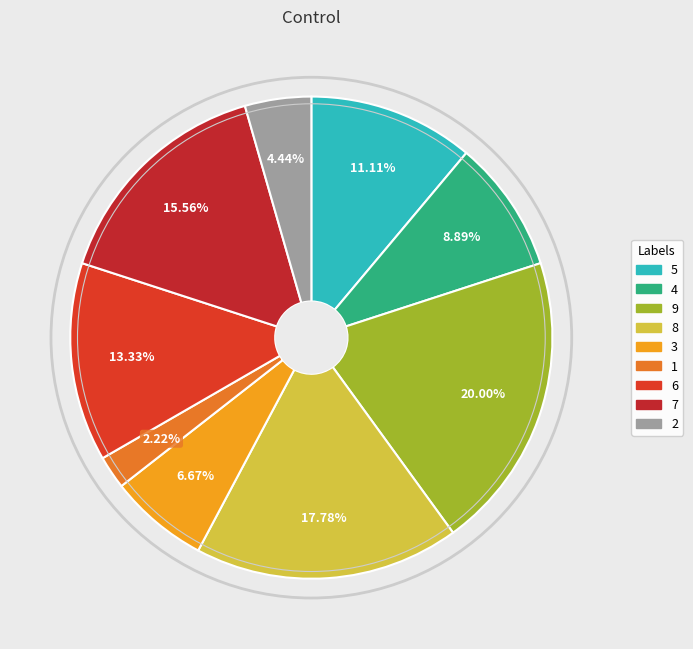

Count the number of slices in the pie.

9